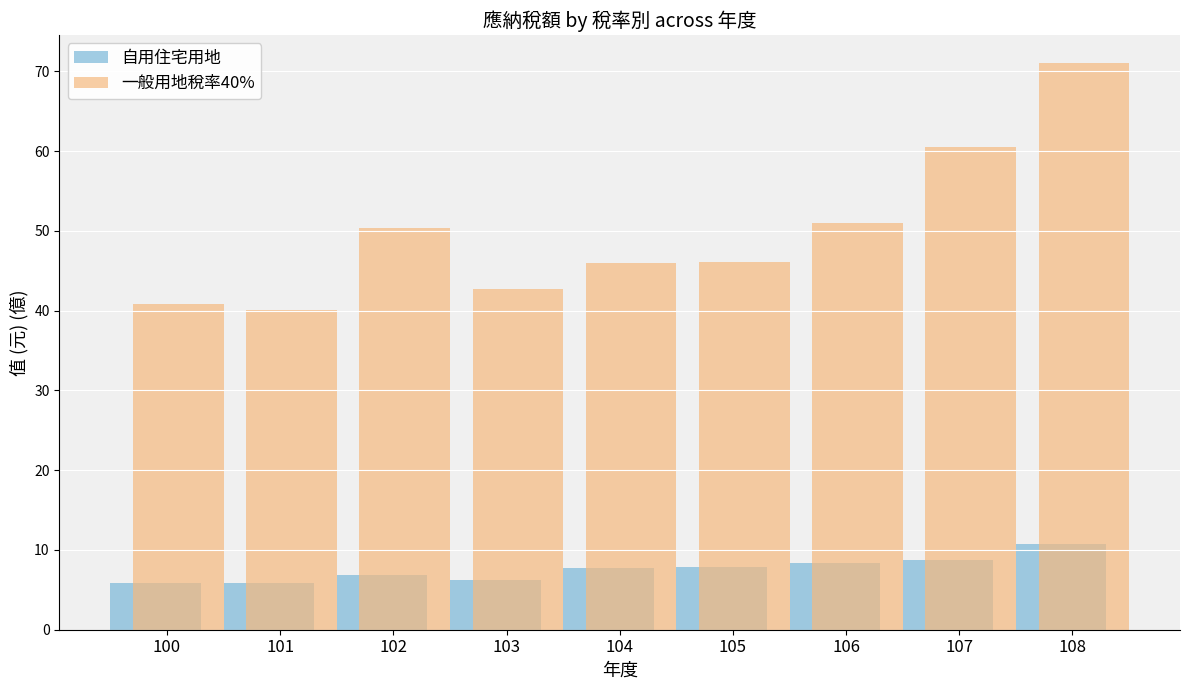

Between 105 and 108, which series saw the biggest shift?

一般用地稅率40%